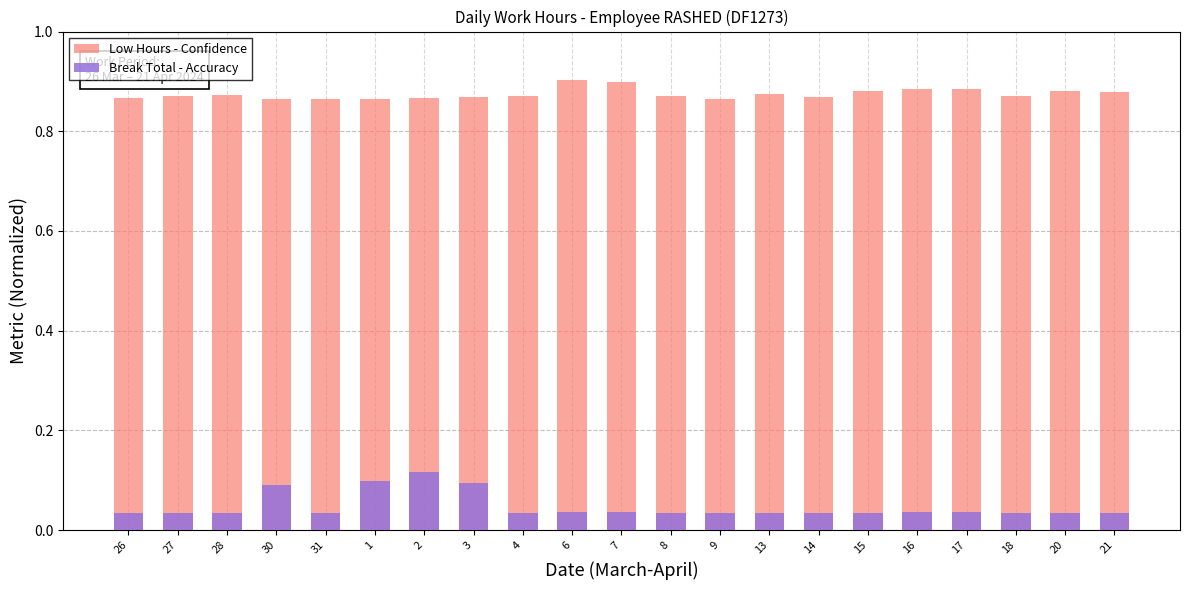

Reading left to right, what are all the values shown in this chart?

Low Hours - Confidence: 26=0.9	27=0.9	28=0.9	30=0.9	31=0.9	1=0.9	2=0.9	3=0.9	4=0.9	6=0.9	7=0.9	8=0.9	9=0.9	13=0.9	14=0.9	15=0.9	16=0.9	17=0.9	18=0.9	20=0.9	21=0.9
Break Total - Accuracy: 26=0.0	27=0.0	28=0.0	30=0.1	31=0.0	1=0.1	2=0.1	3=0.1	4=0.0	6=0.0	7=0.0	8=0.0	9=0.0	13=0.0	14=0.0	15=0.0	16=0.0	17=0.0	18=0.0	20=0.0	21=0.0